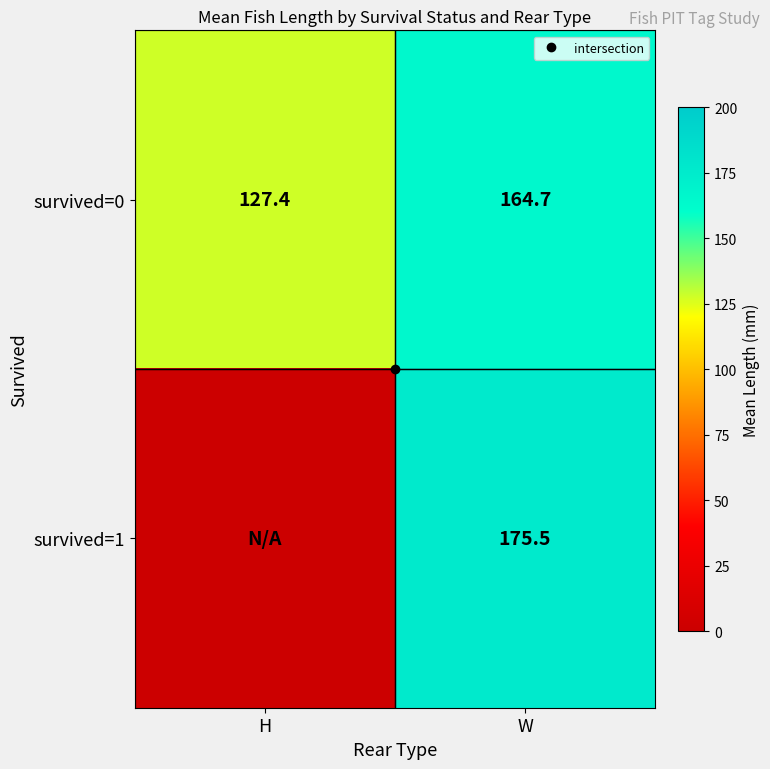

Which category has the lowest value in the survived=0 series?

H